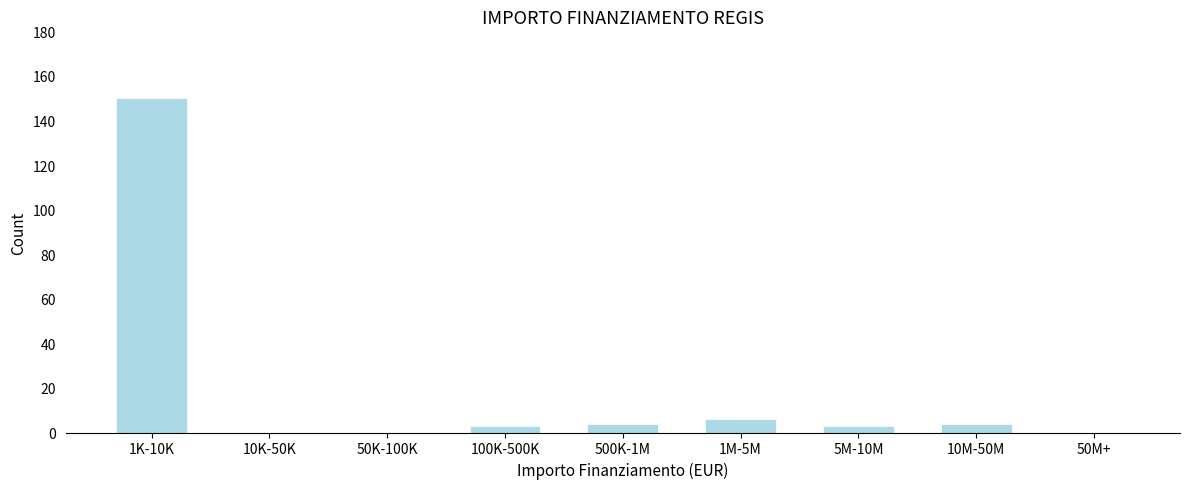

Reading right to left, extract all data points from this chart.

50M+=0	10M-50M=4	5M-10M=3	1M-5M=6	500K-1M=4	100K-500K=3	50K-100K=0	10K-50K=0	1K-10K=150